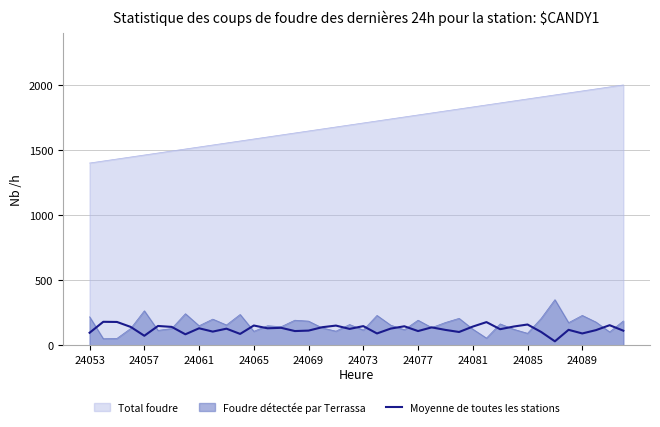

Rank the series by their maximum value, from lowest to highest.

Moyenne de toutes les stations, Foudre détectée par Terrassa, Total foudre